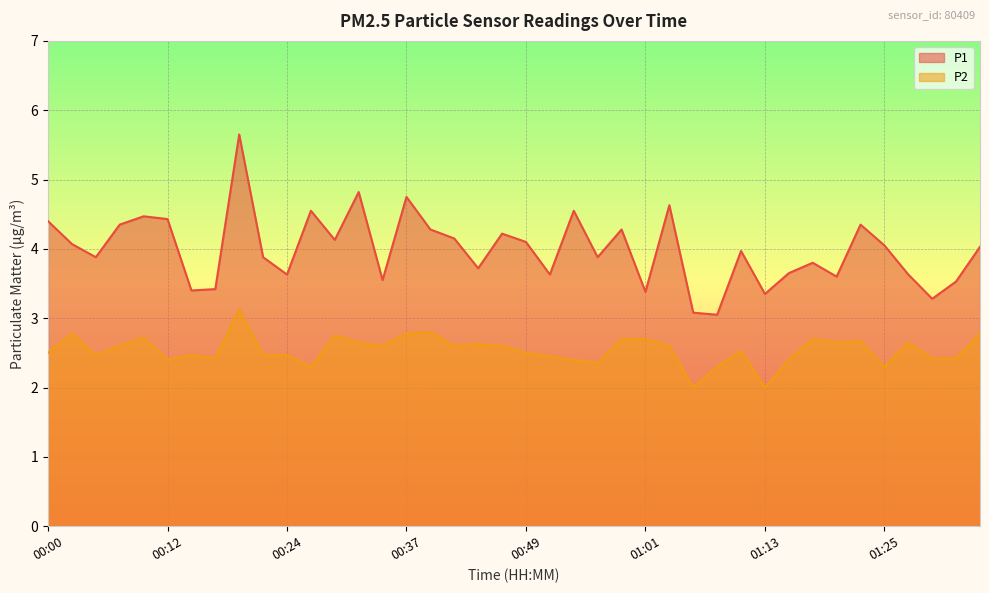

The value of P1 at 00:00 is 4.4. True or false?

True